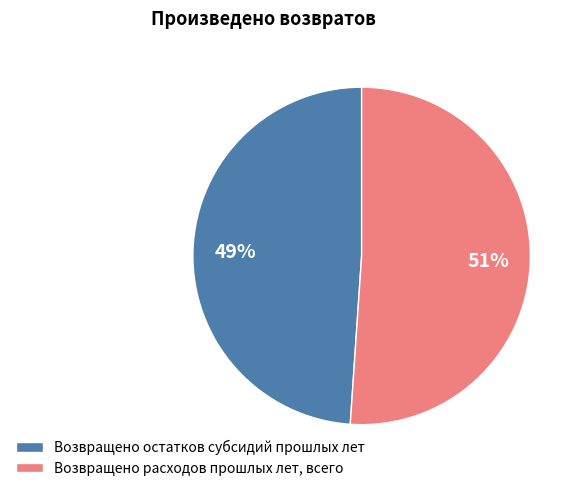

To the nearest percent, what is the average slice percentage?

50%